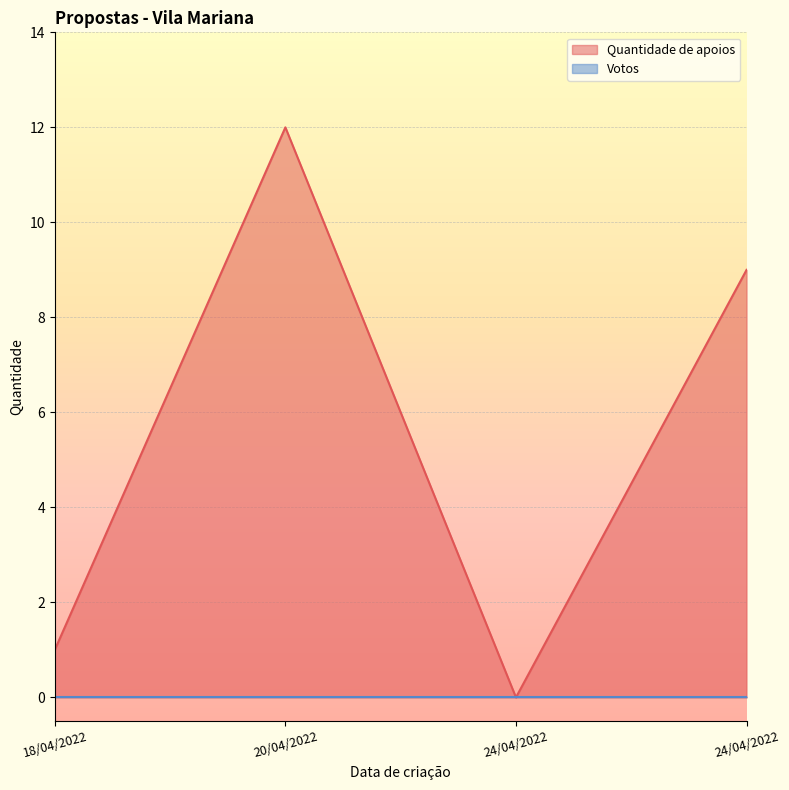

Where is the first local maximum?

20/04/2022